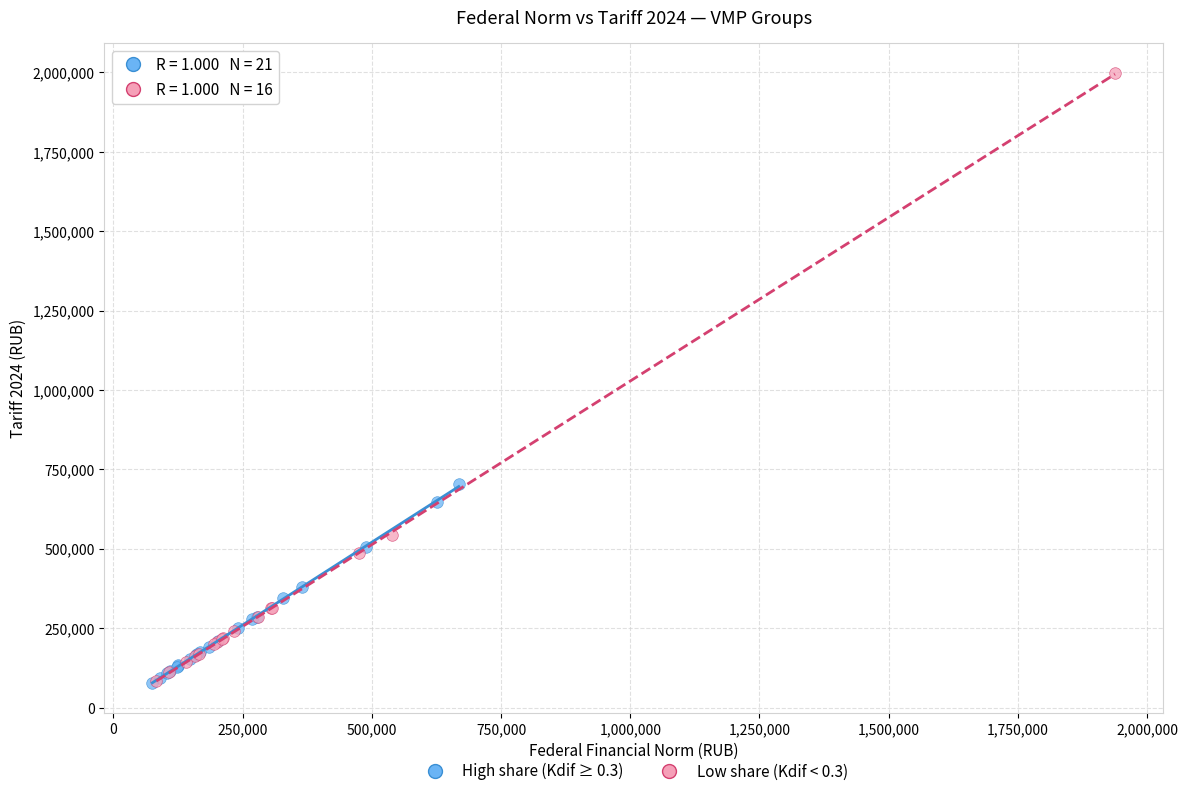

Which series has the widest spread of Y values?

Low share (Kdif < 0.3)